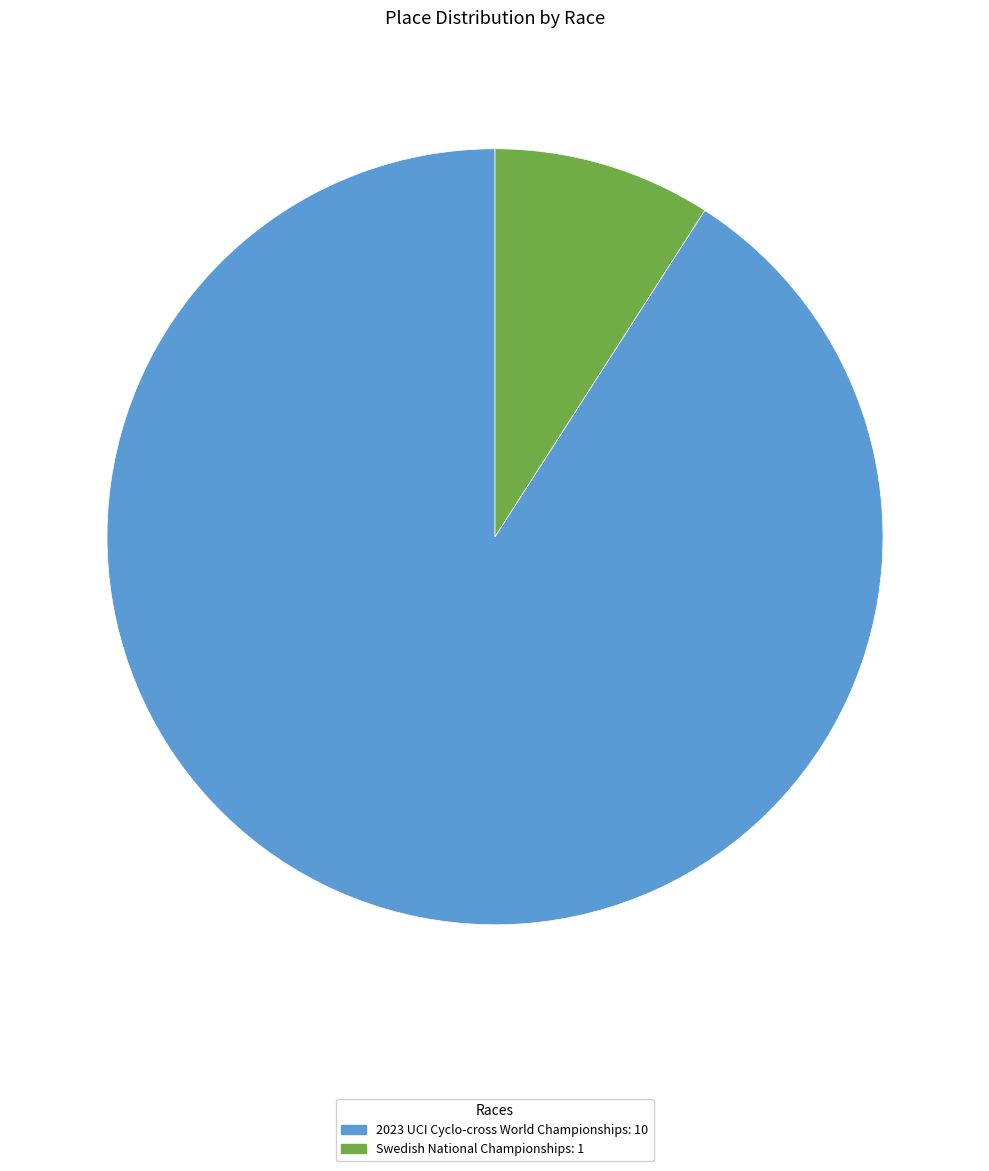

Which category has the smallest portion of the pie?

Swedish National Championships